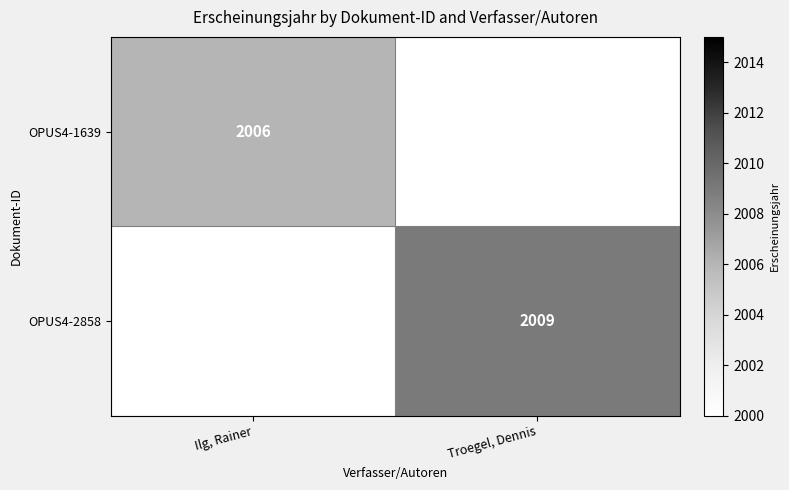

How many categories are shown in the chart?

2